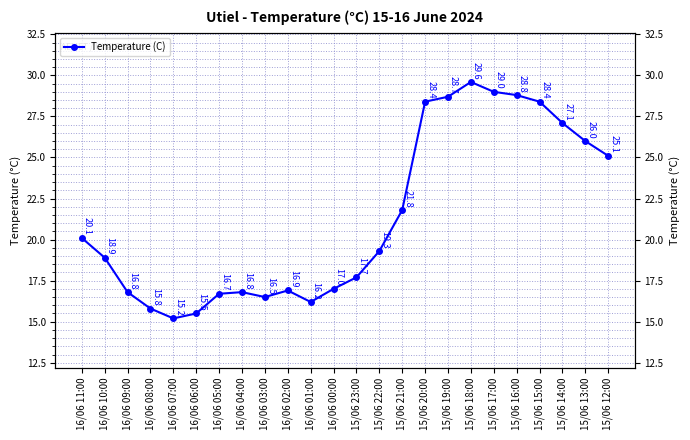

Does the chart display data point markers on the line(s)?

Yes